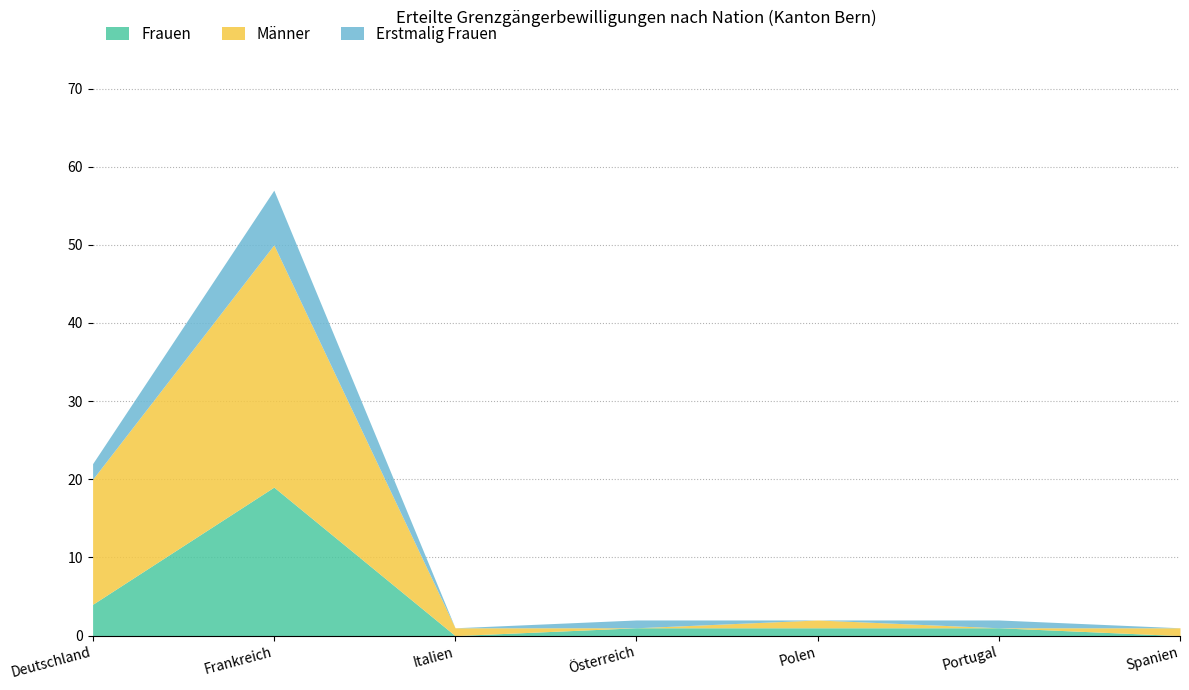

At which label does Erstmalig Frauen first exceed 1?

Deutschland